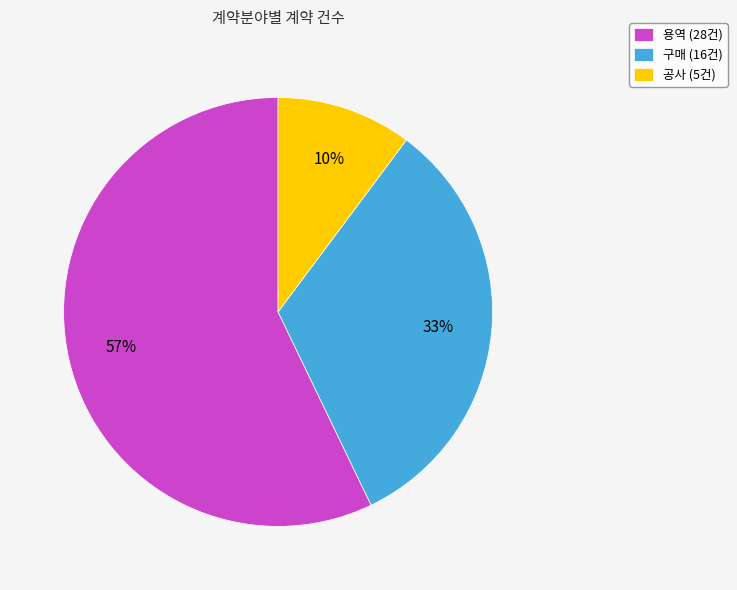

Is there a majority slice in this chart?

Yes